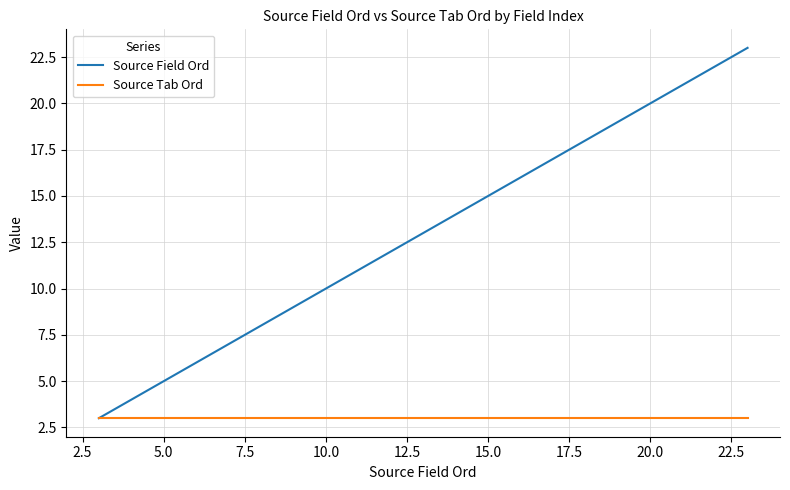

Which series has the largest total across all categories?

Source Field Ord